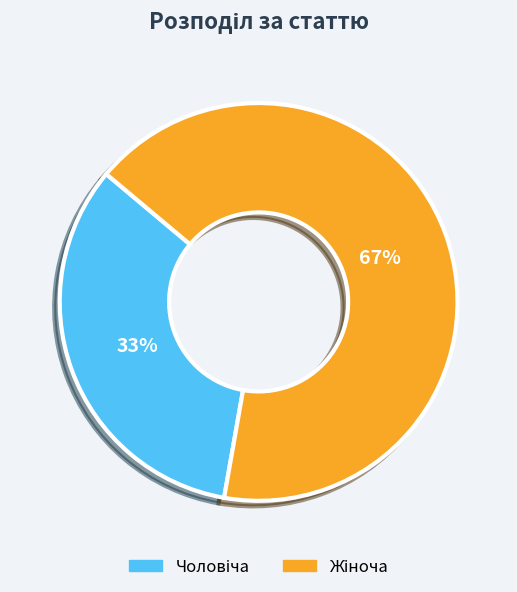

Is there any slice that represents more than half of the pie?

Yes